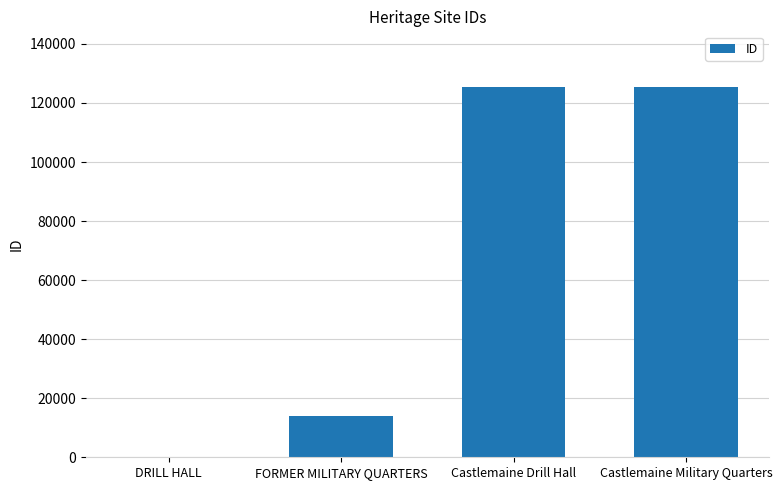

The chart shows a value of 13916 at FORMER MILITARY QUARTERS. True or false?

True